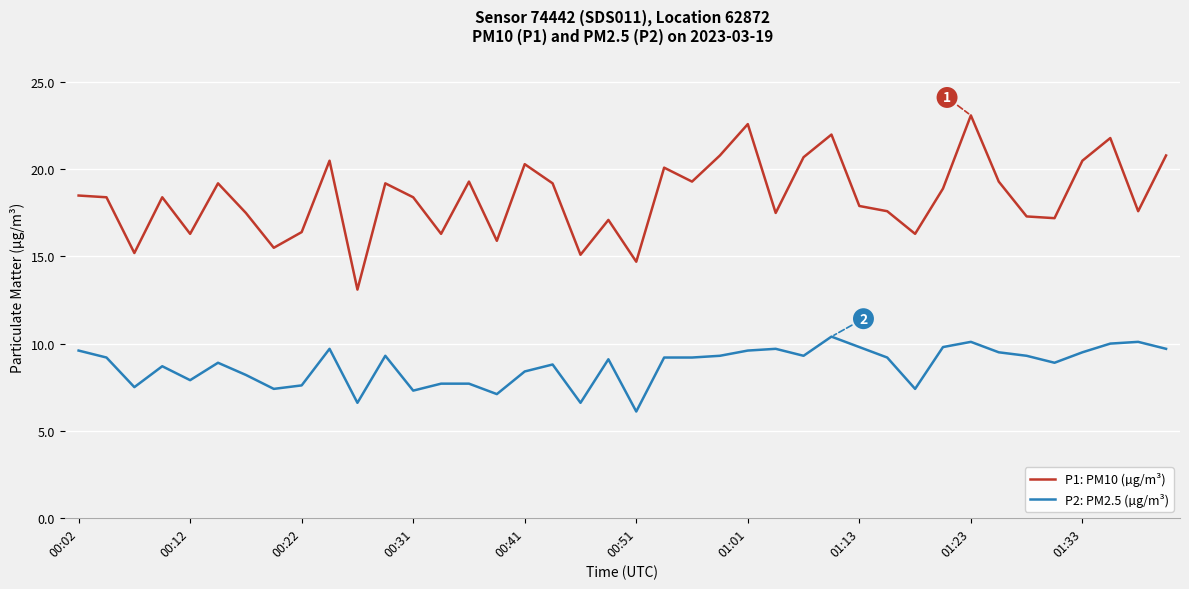

How many lines are shown in the chart?

2